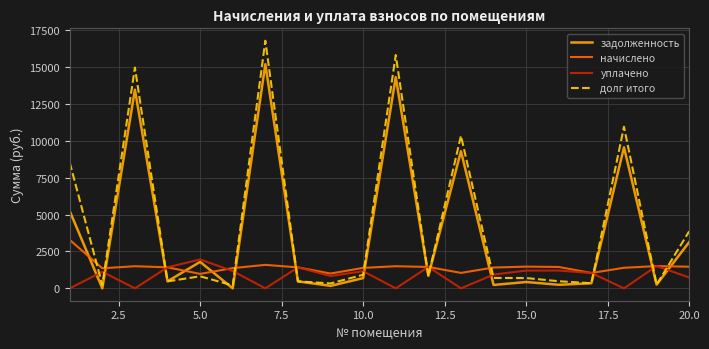

Which series has the largest range (max minus min)?

долг итого